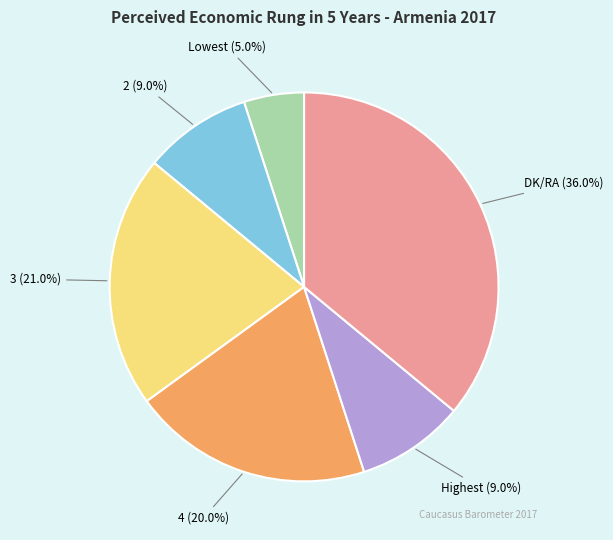

Is there any slice that represents more than half of the pie?

No